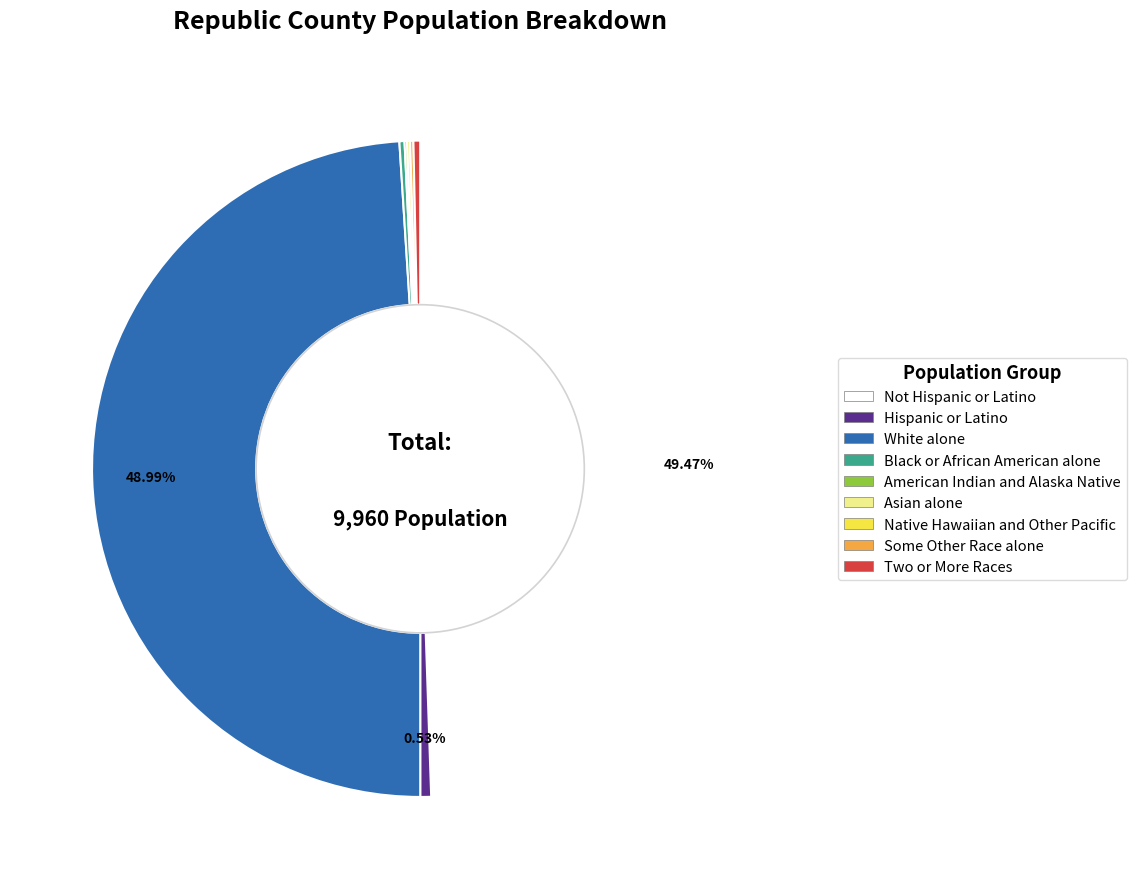

Does White alone represent more than half of the total?

No